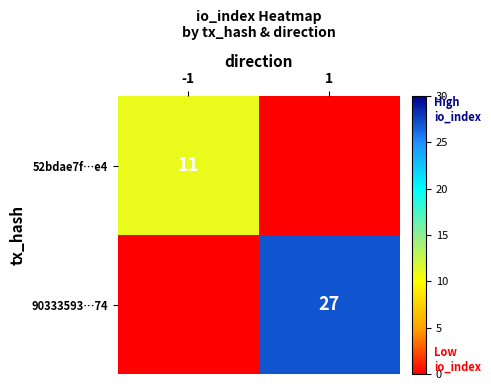

Rank the categories by 52bdae7f…e4 value from highest to lowest.

-1, 1